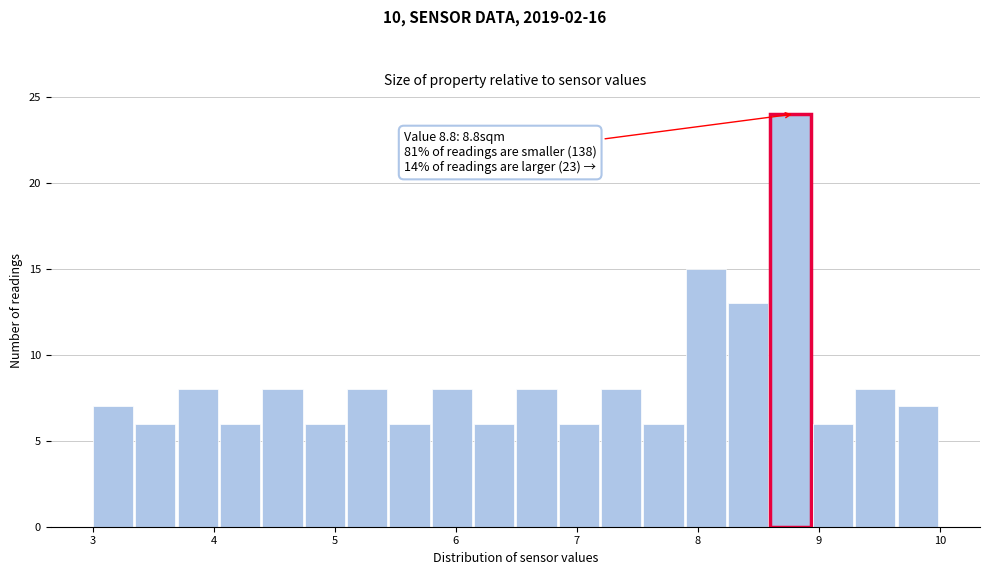

Read against the x-axis, roughly where is the centre of the tallest bar?

8.8